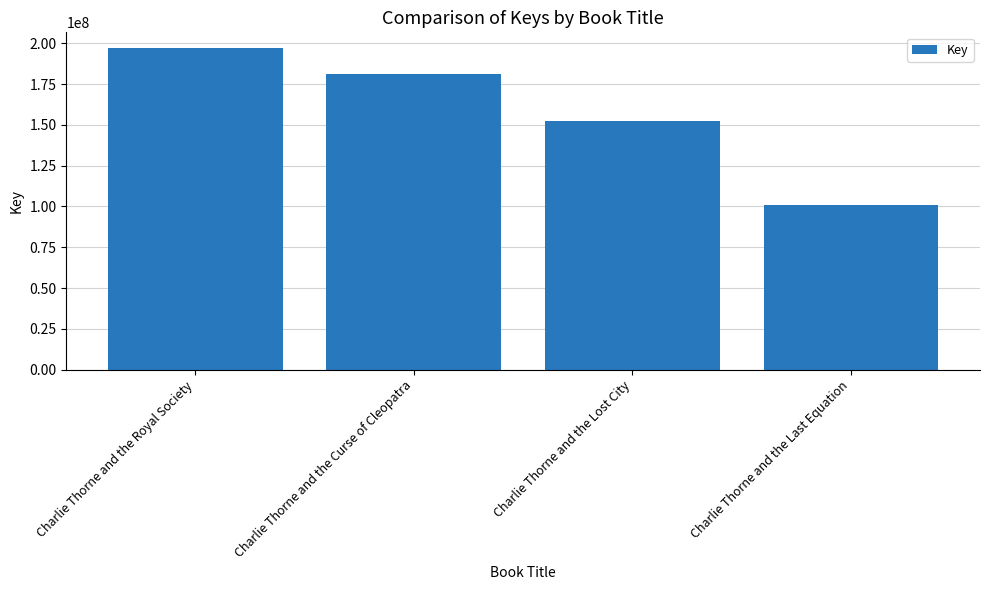

What is the average value?

157920408